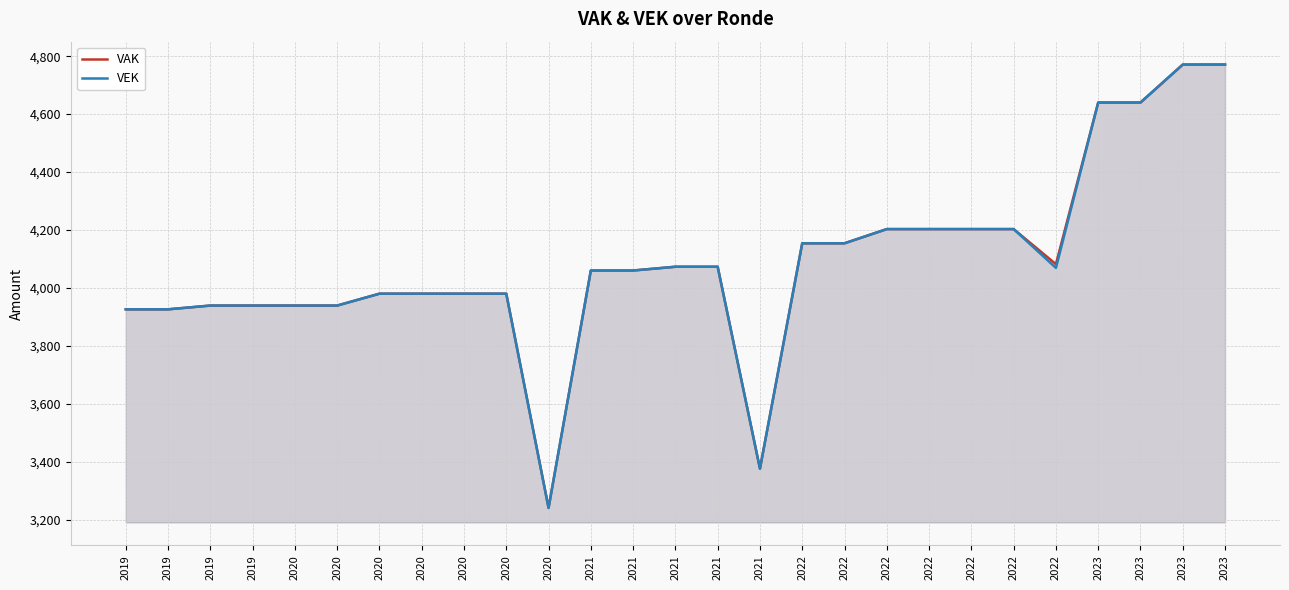

What is the sum of the VEK values at 2020 and 2022?

7443